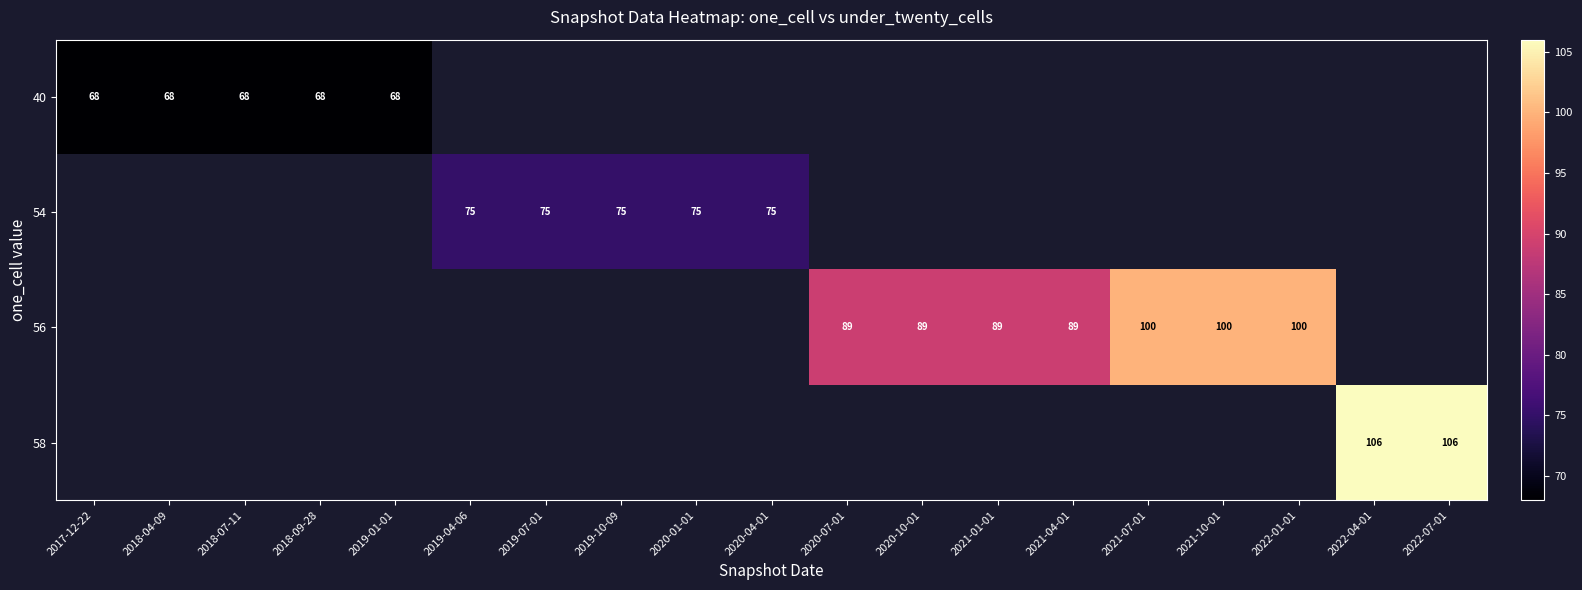

Count the number of categories in the chart.

19